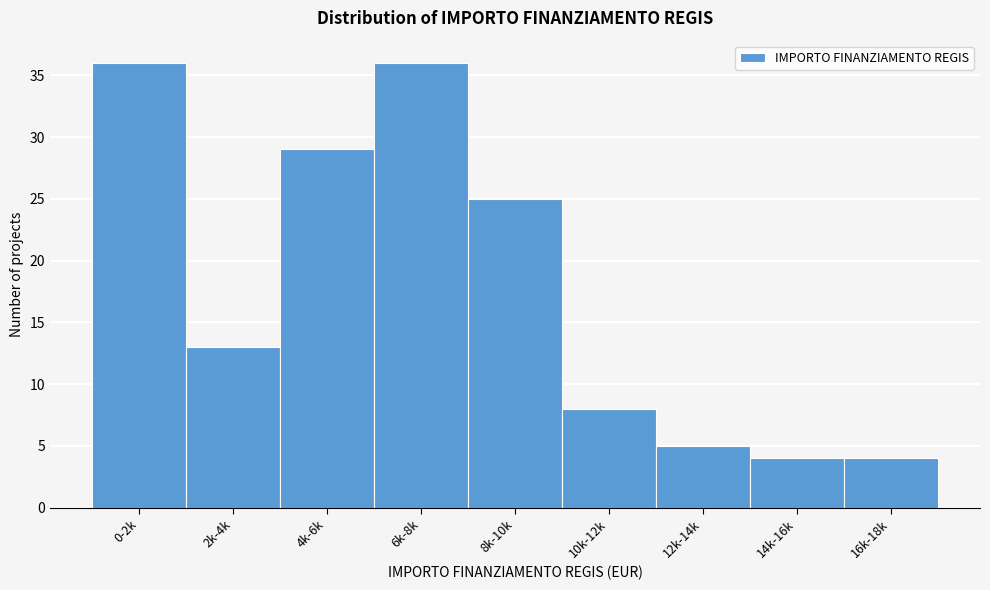

Reading left to right, transcribe all the data shown in this chart.

0-2k=36	2k-4k=13	4k-6k=29	6k-8k=36	8k-10k=25	10k-12k=8	12k-14k=5	14k-16k=4	16k-18k=4